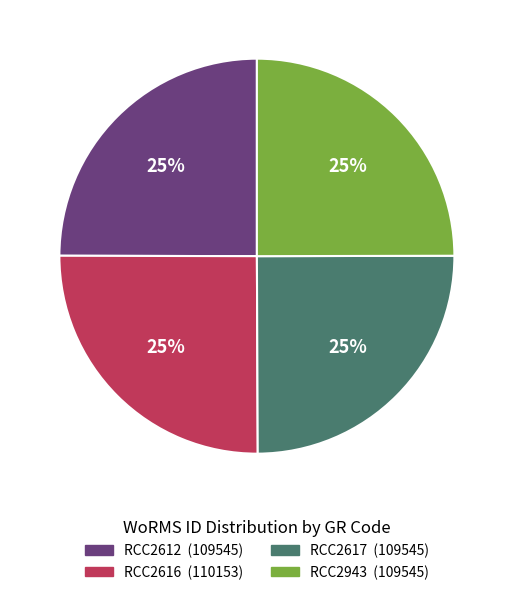

To the nearest percent, what portion does RCC2617 represent?

25%